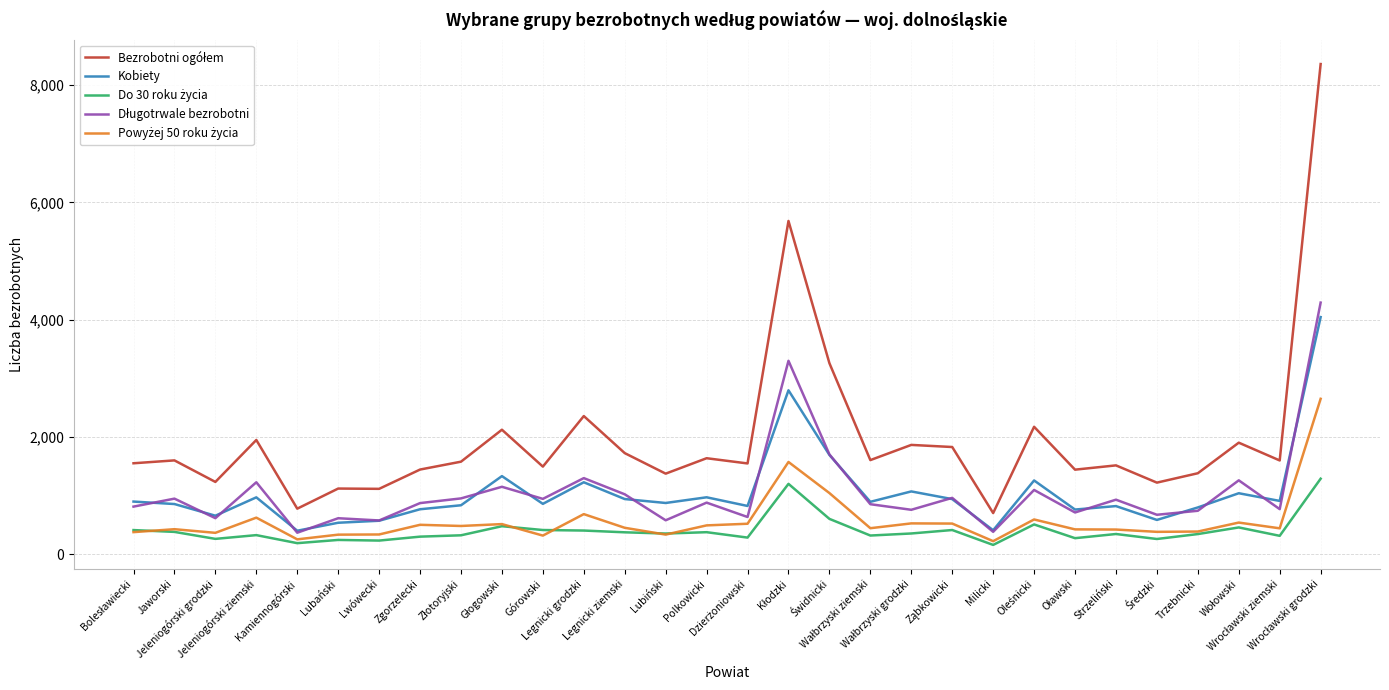

What is the minimum value for Kobiety?

401